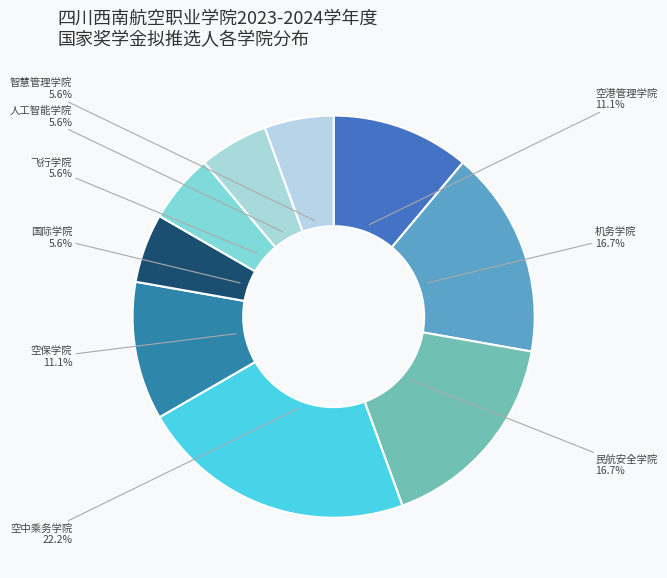

How many slices are in this pie chart?

9